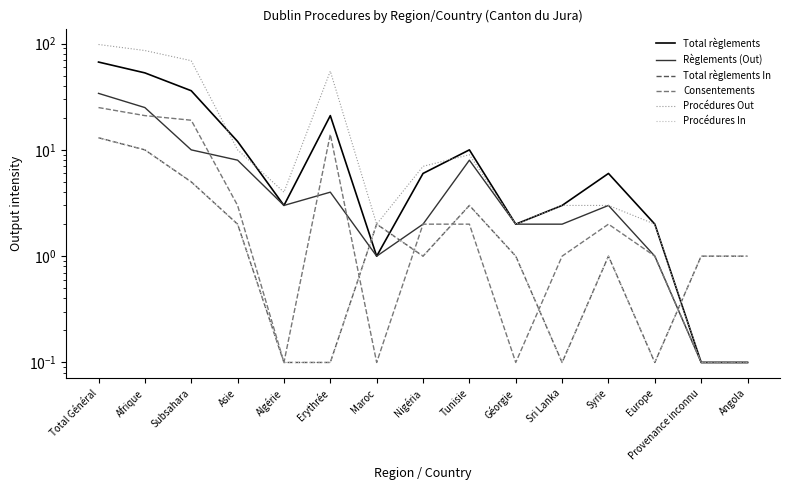

What is the average value of the Procédures Out series?

23.3